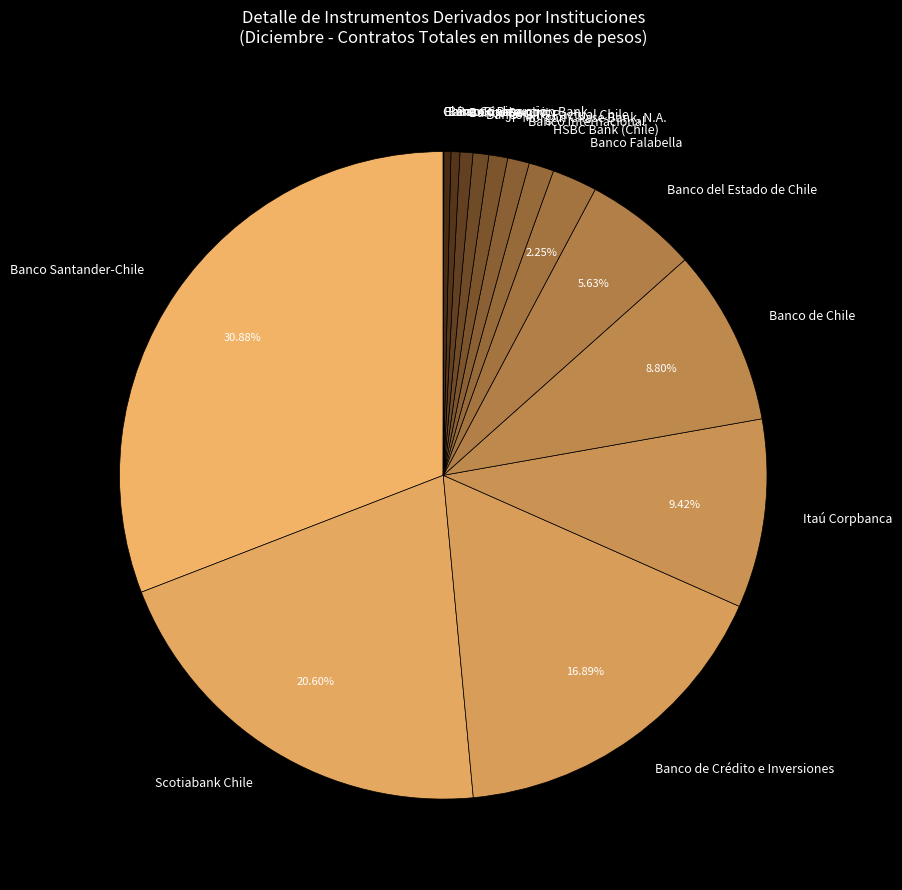

Do Banco Internacional and Banco Security together represent more than half of the pie?

No